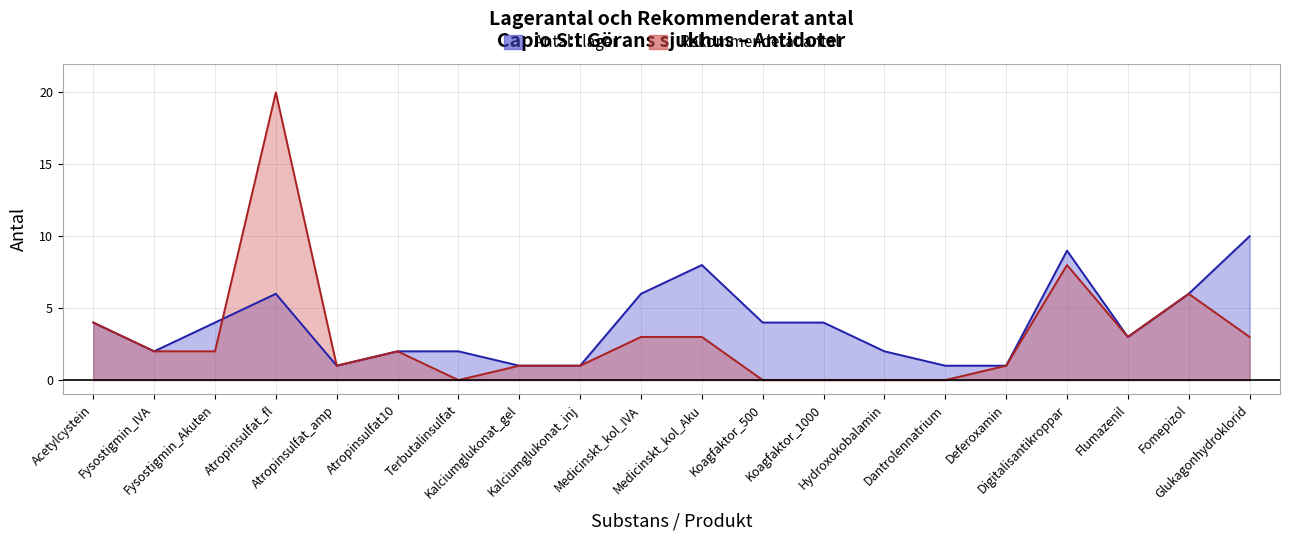

What are all the series names shown in the legend?

Antal_i_lager, Rekommenderat_antal